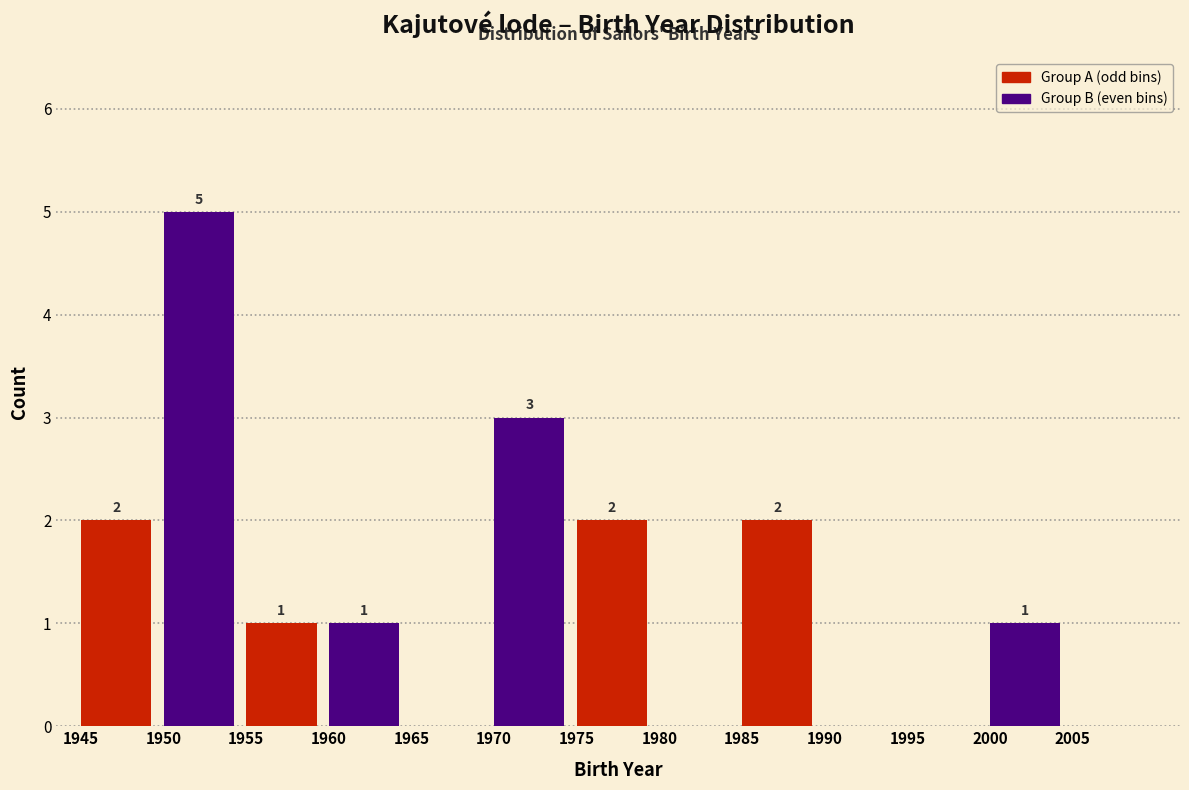

Over which range of the x-axis is the bar tallest?

1950 to 1955